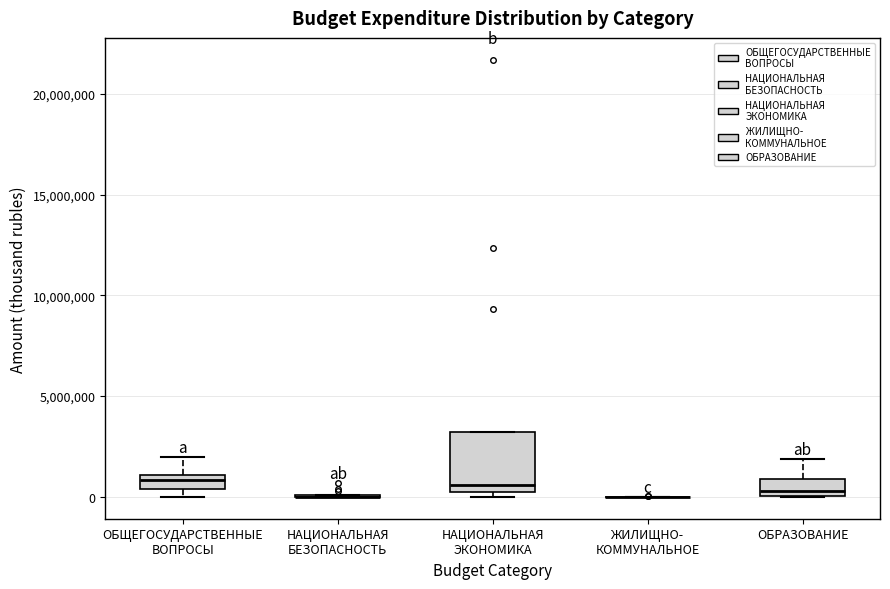

Comparing the boxes themselves (not the whiskers), which one is the tallest?

НАЦИОНАЛЬНАЯ ЭКОНОМИКА